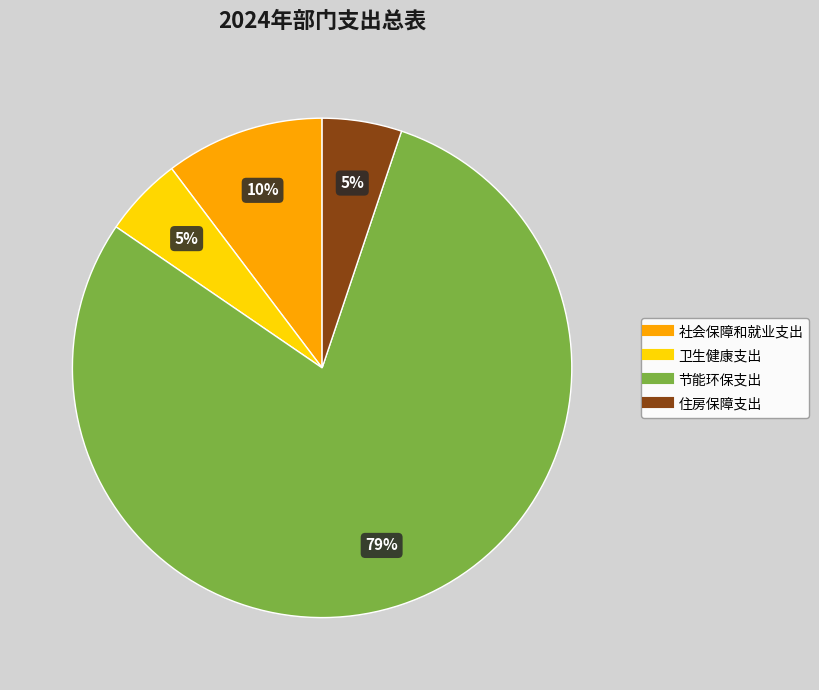

Which slice is the largest?

节能环保支出